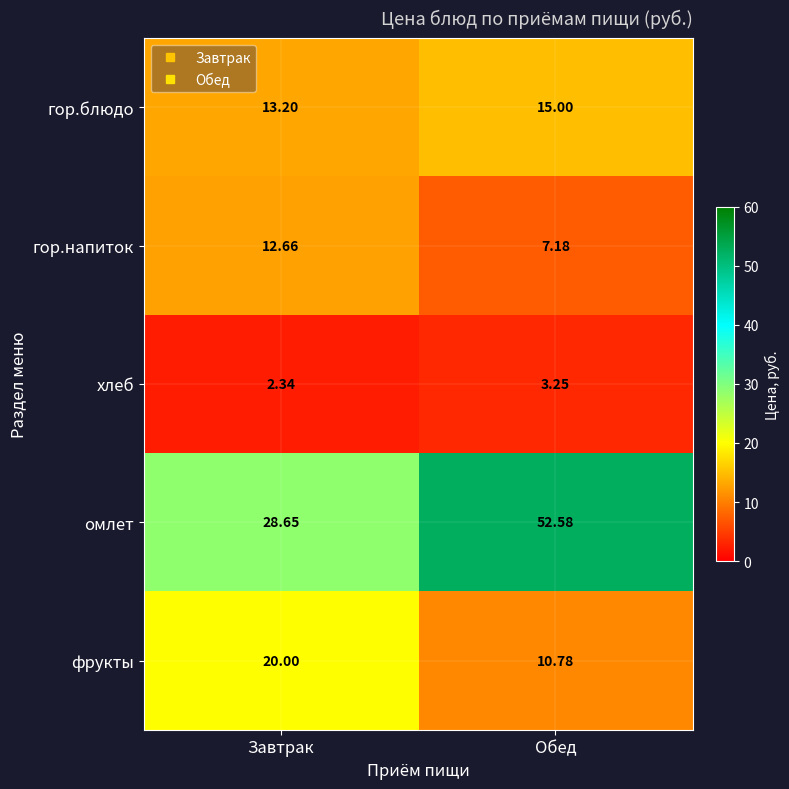

Which series has the largest total across all categories?

омлет